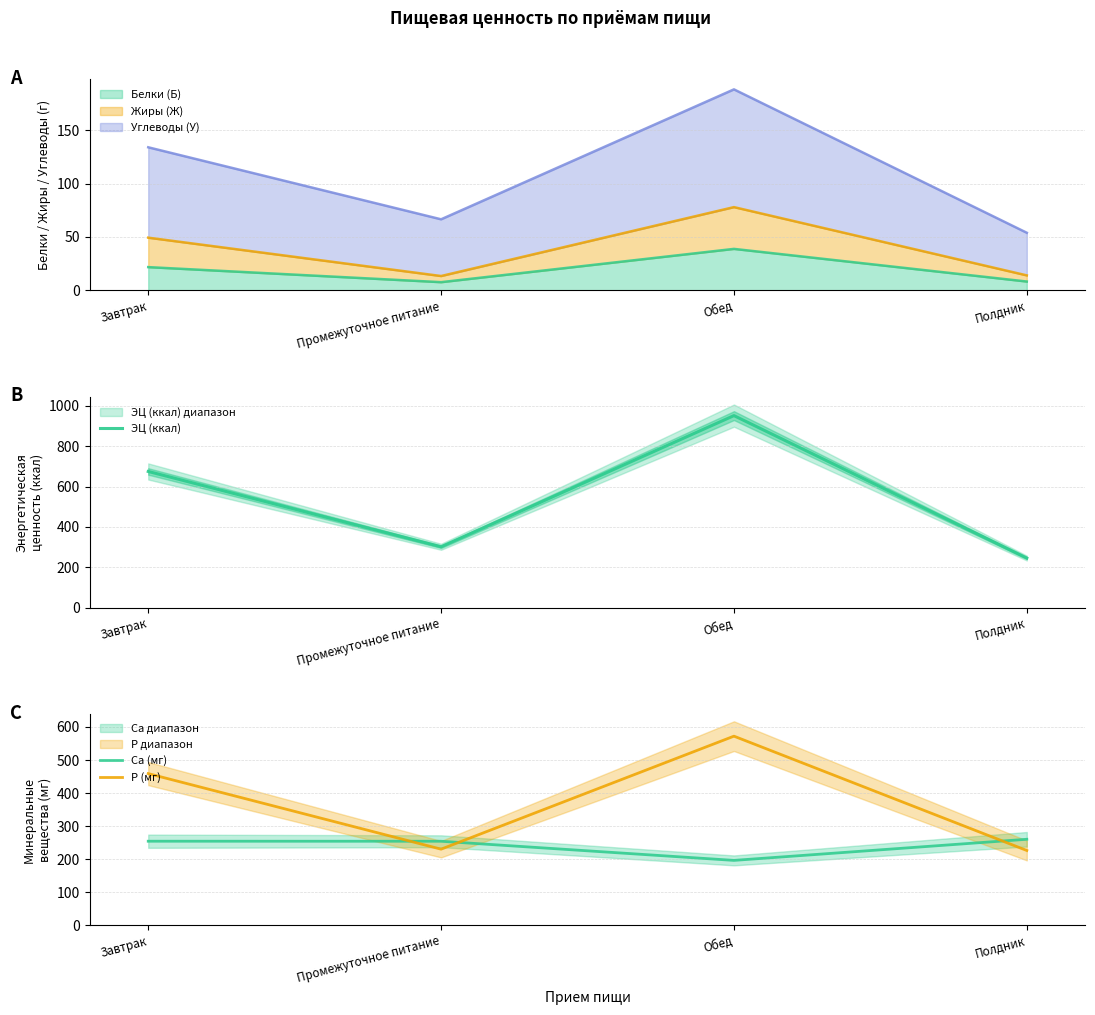

Which category has the lowest value in the ЭЦ (ккал) series?

Полдник